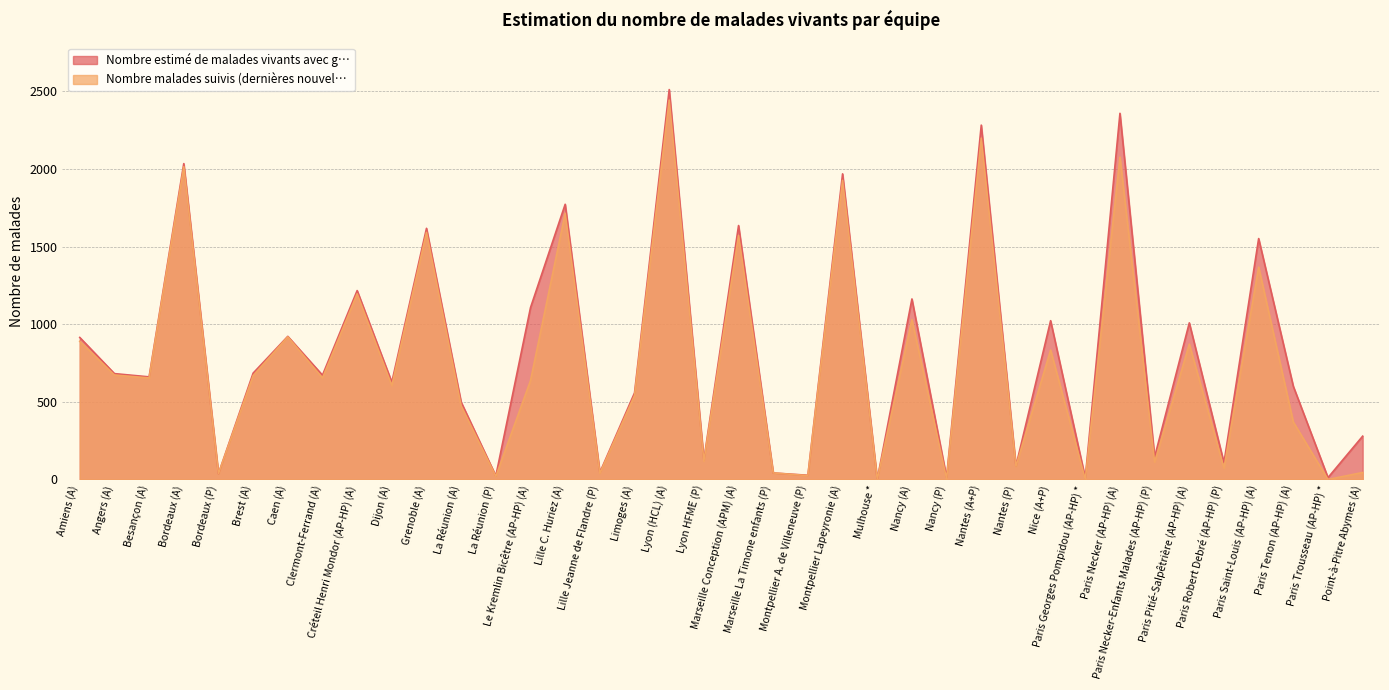

What is the spread (max minus min) of values at Amiens (A)?

25